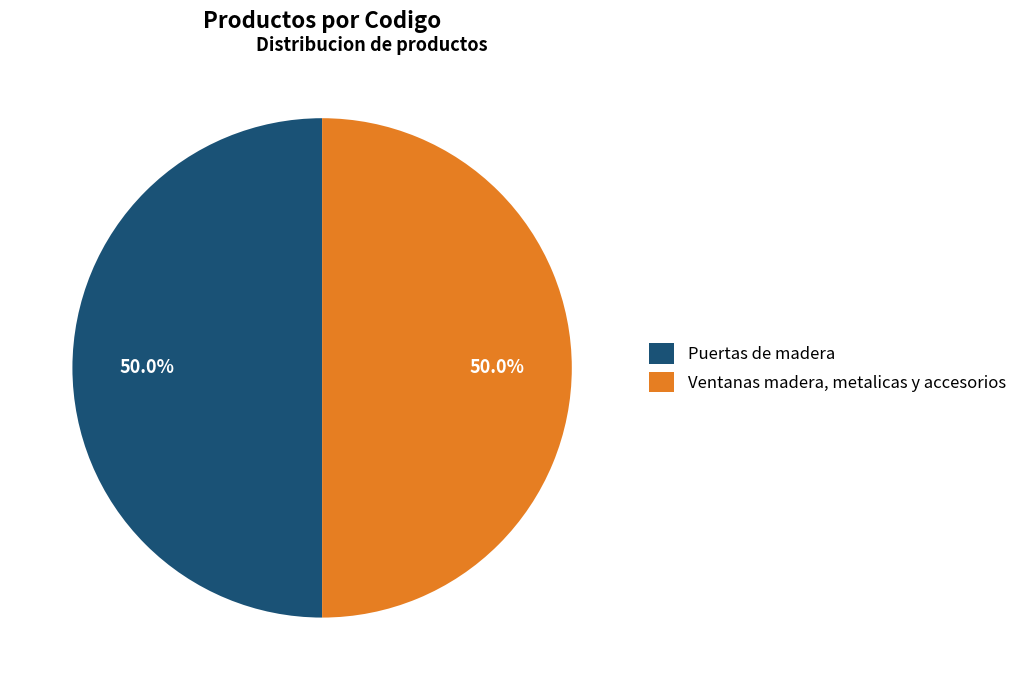

To the nearest percent, what percentage of the pie is Puertas de madera?

50%